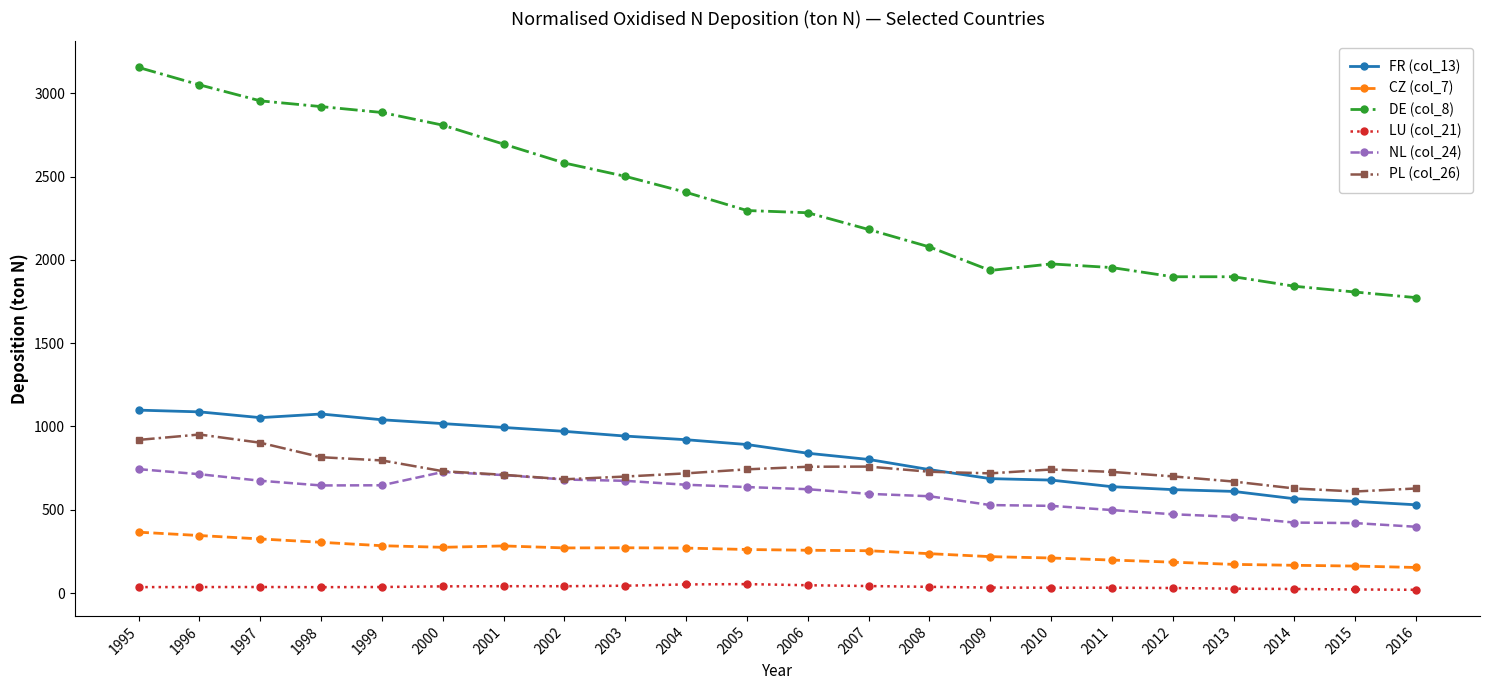

What is the approximate value of NL (col_24) at 1999?

647.1